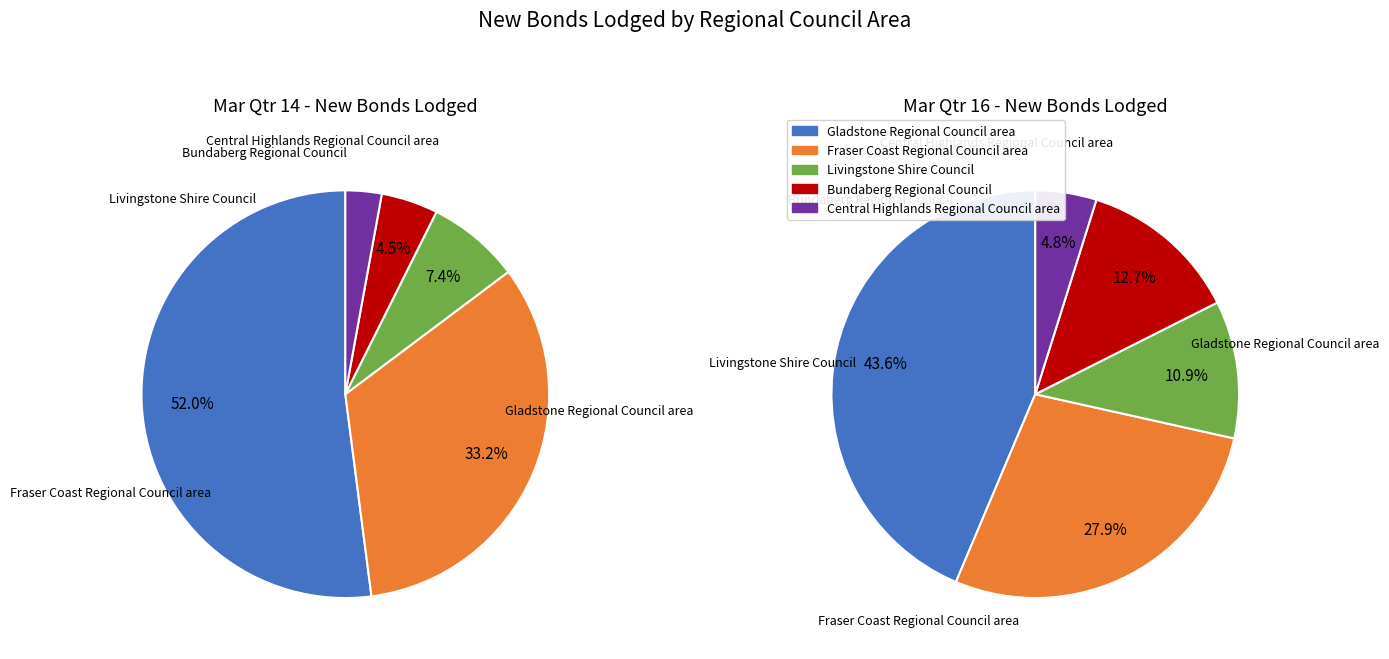

To the nearest percent, what is the average slice percentage?

20%